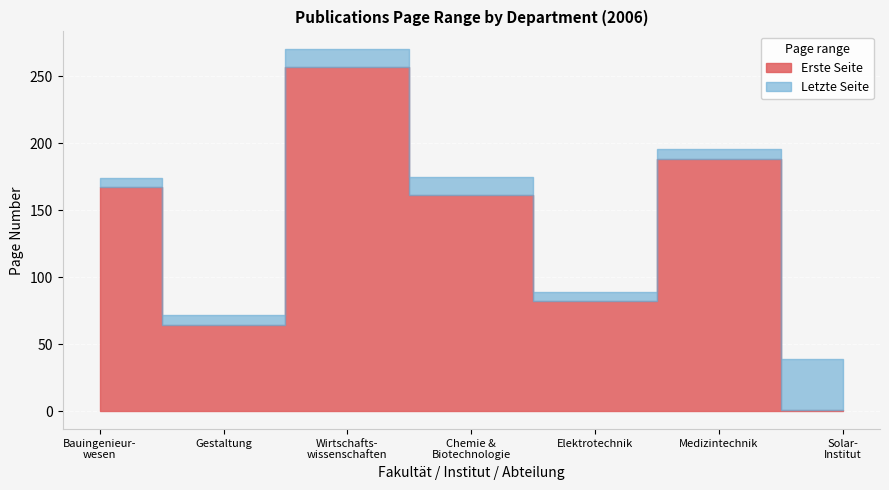

Which series changed the most between 8 and 21?

Erste Seite